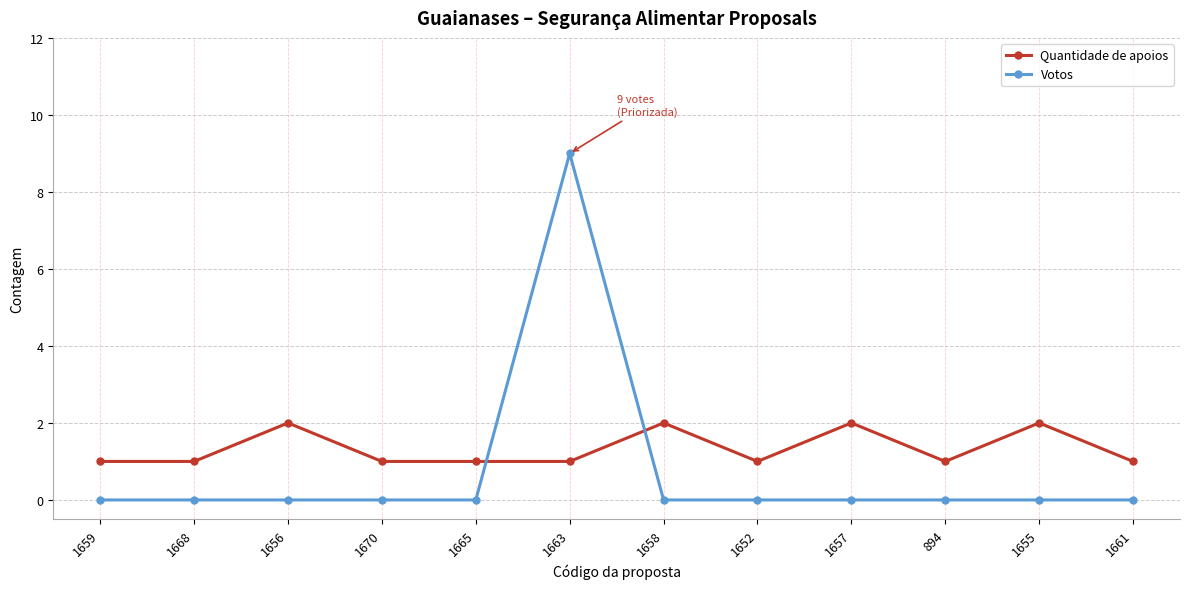

At which label does Votos reach its peak?

1663